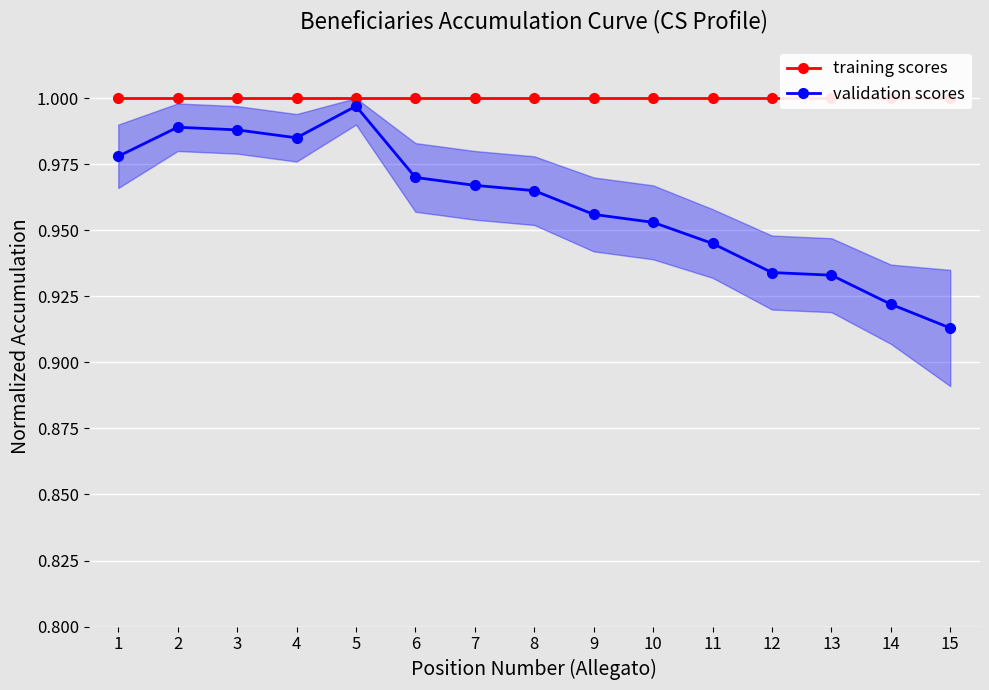

True or false: training scores has more than 0 points higher than both neighbors.

False